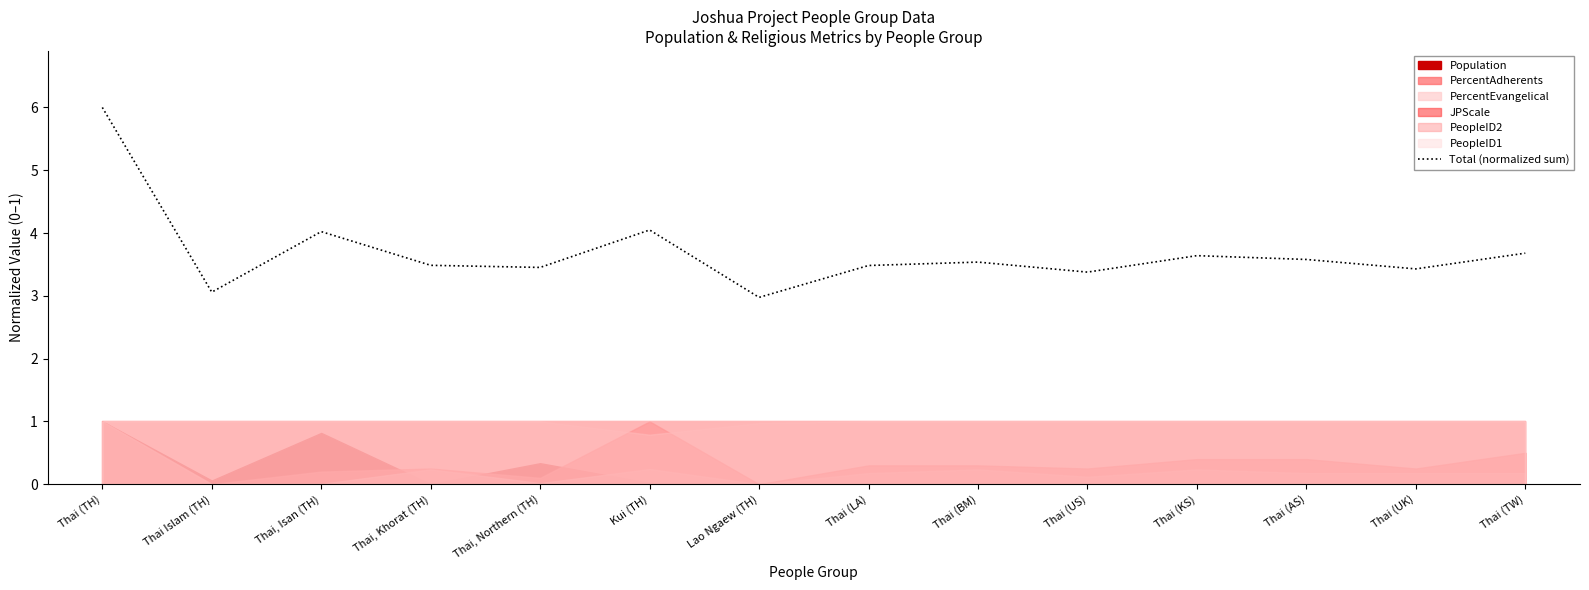

What is the change in value from Kui (TH) to Thai (UK)?

-0.6